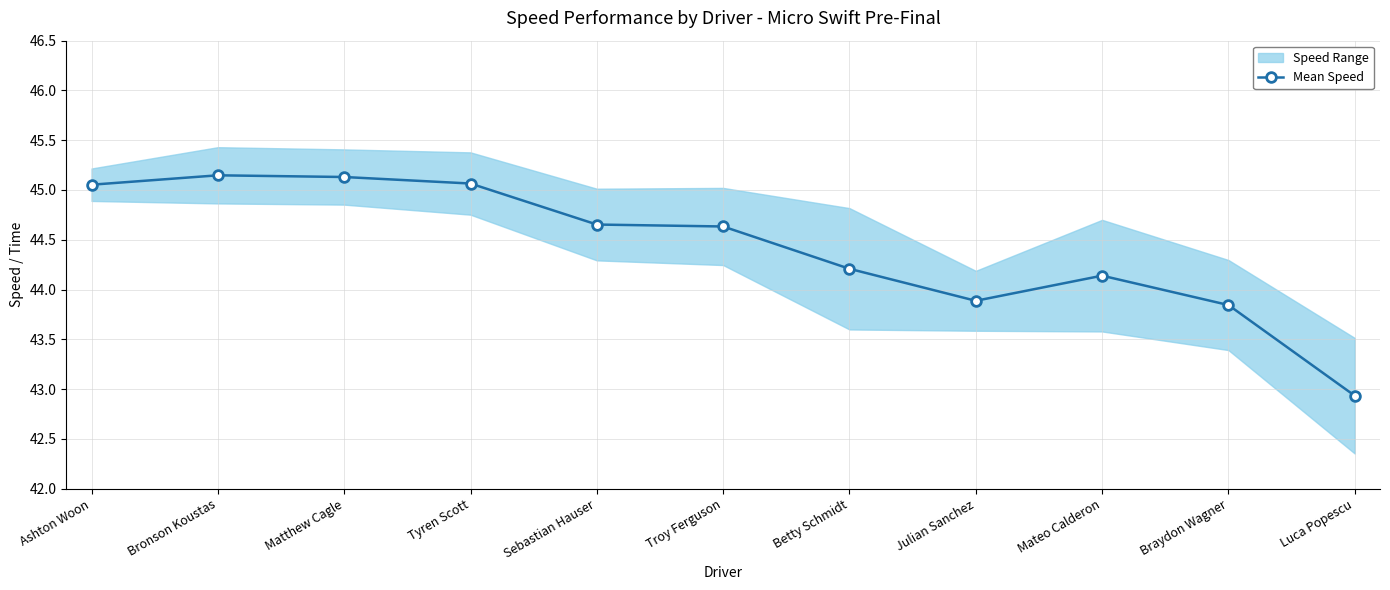

How many interior local peaks (higher than both neighbors) does the data have?

2